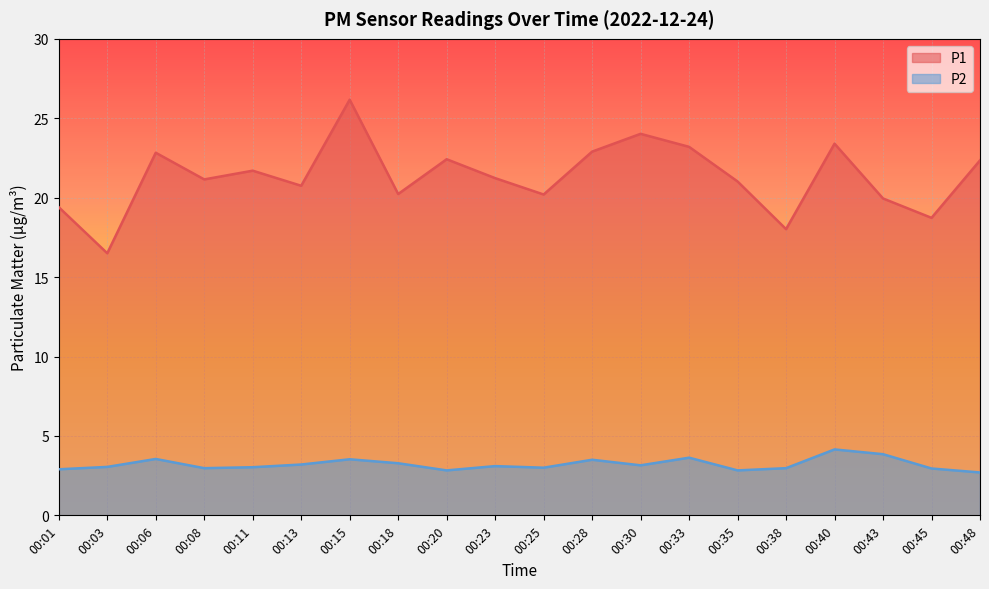

What is the maximum value shown in the chart?

26.2